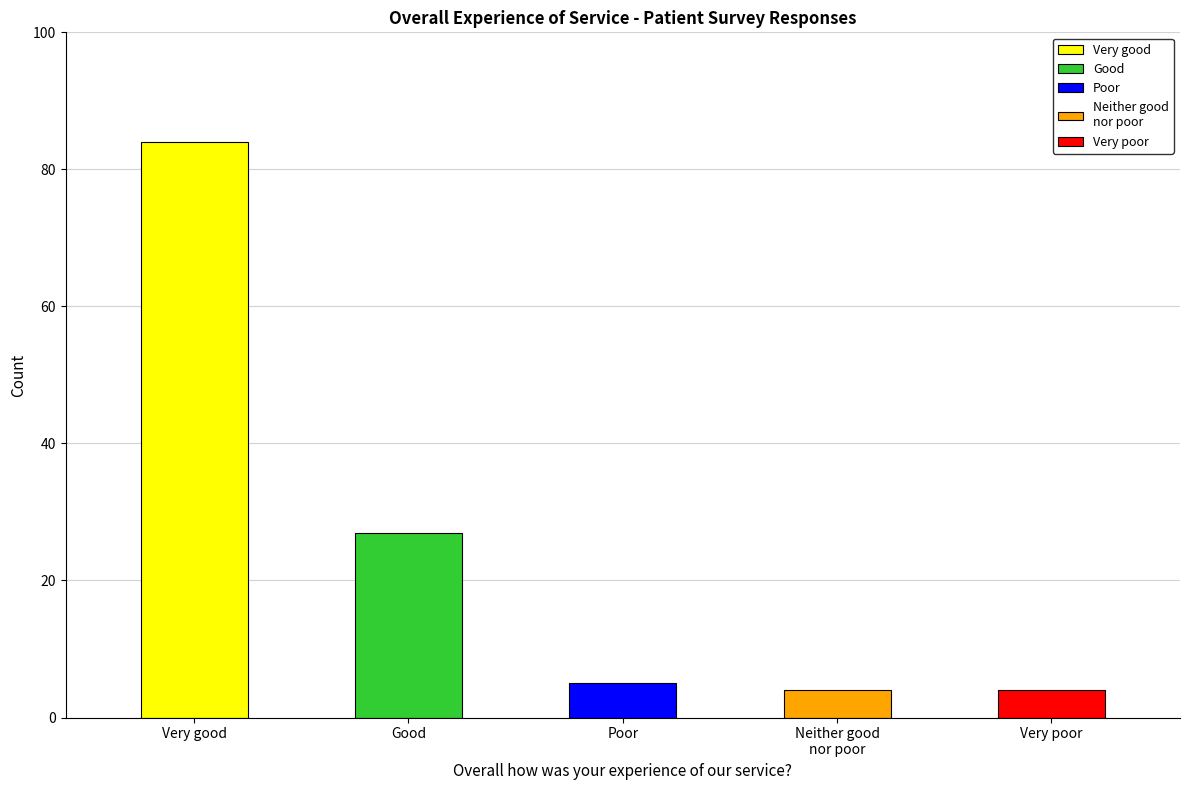

What is the difference between the maximum and minimum values?

80